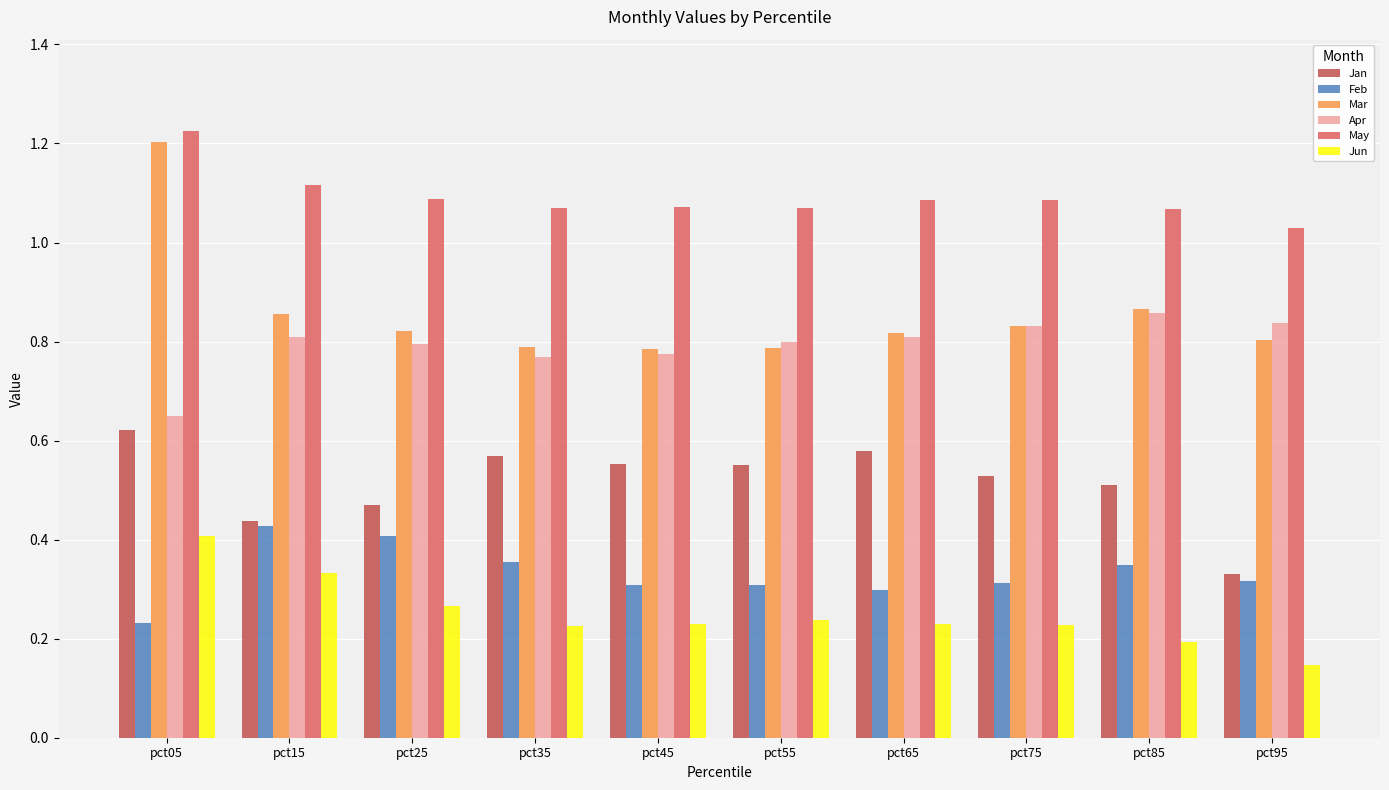

The Apr series shows 0.3 at pct45. True or false?

False